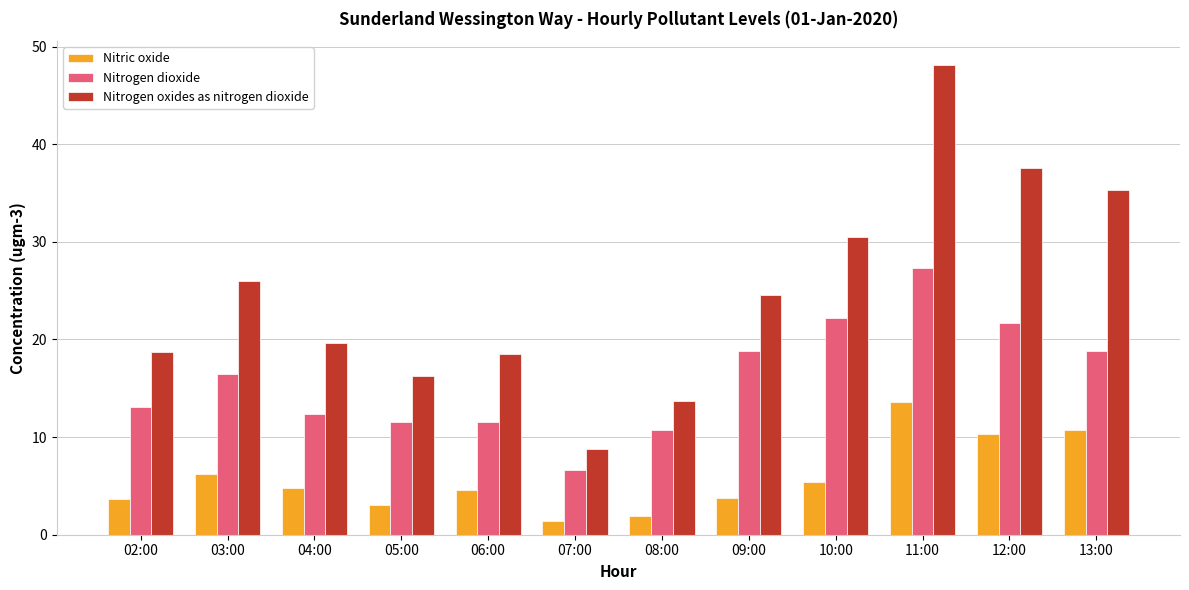

What are all the series names shown in the legend?

Nitric oxide, Nitrogen dioxide, Nitrogen oxides as nitrogen dioxide